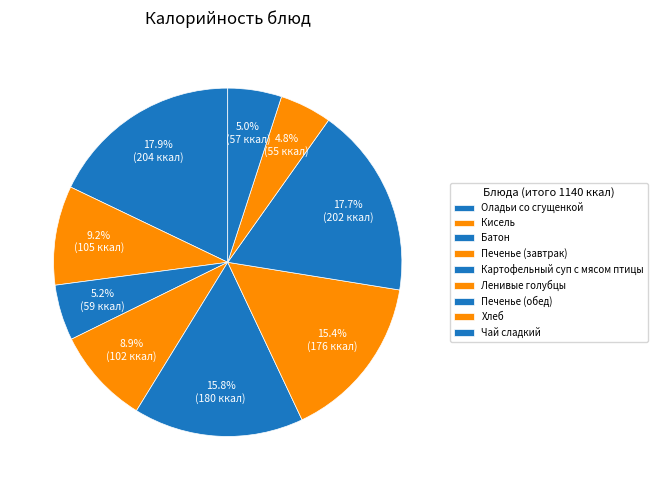

How many segments does this pie chart have?

9